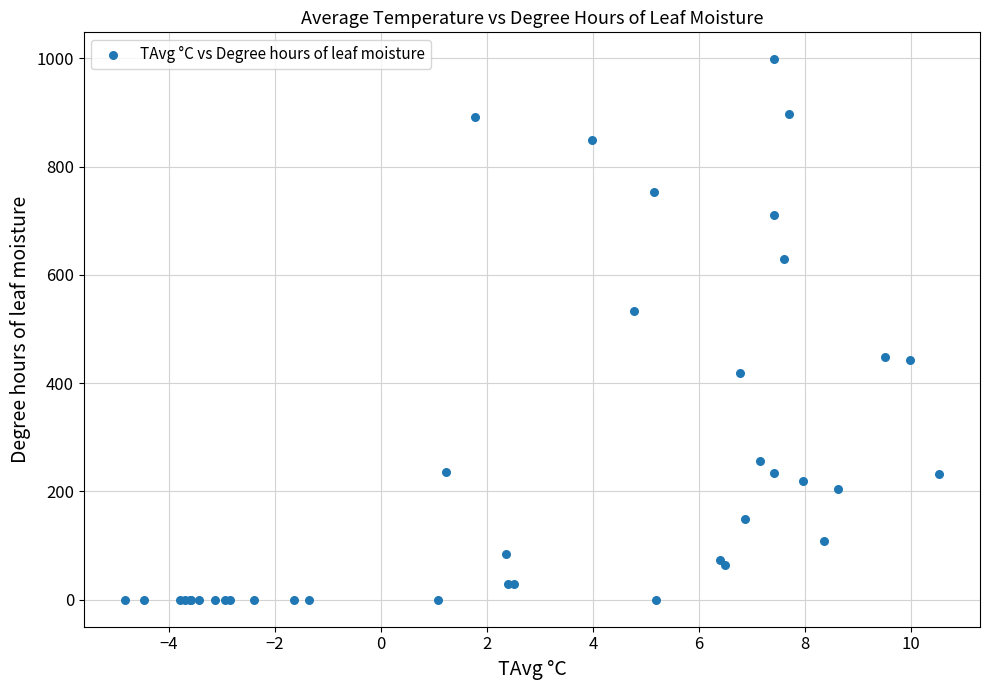

What Y value in the scatter plot is closest to 498?

533.3